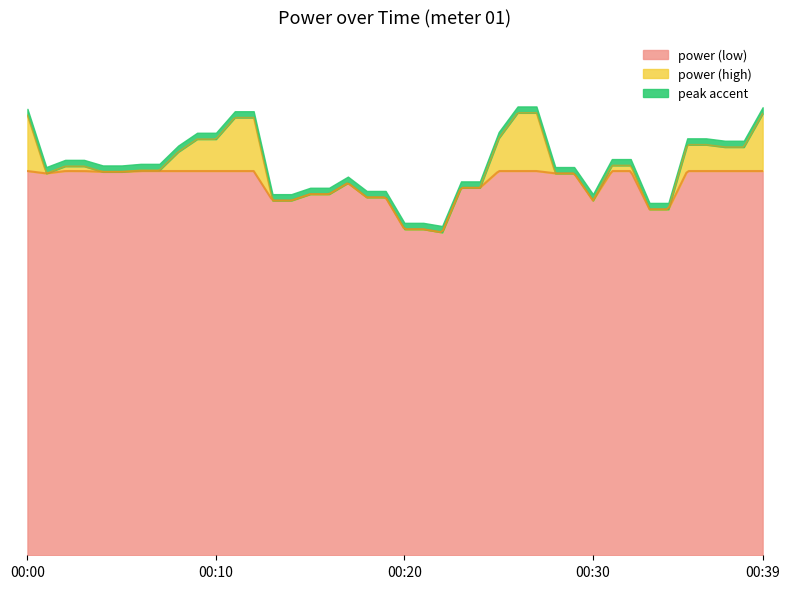

What is the change in value from 00:06 to 00:34?

-0.5